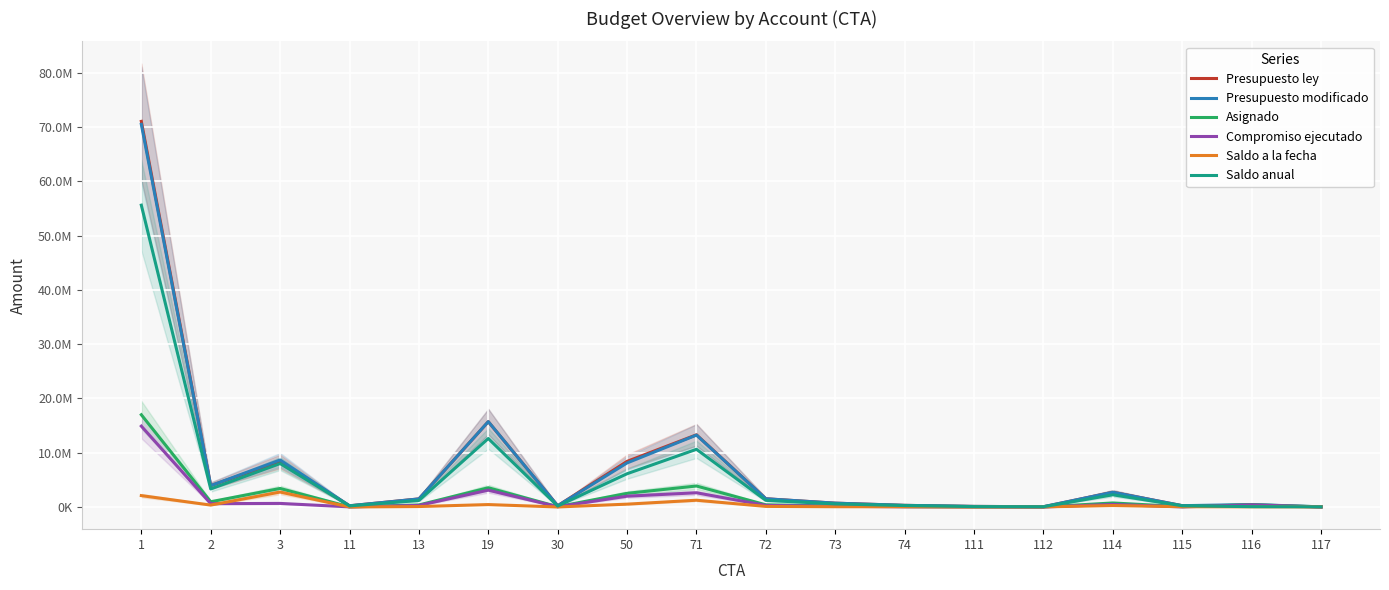

What value does the Presupuesto ley series have at 30?

228000.0